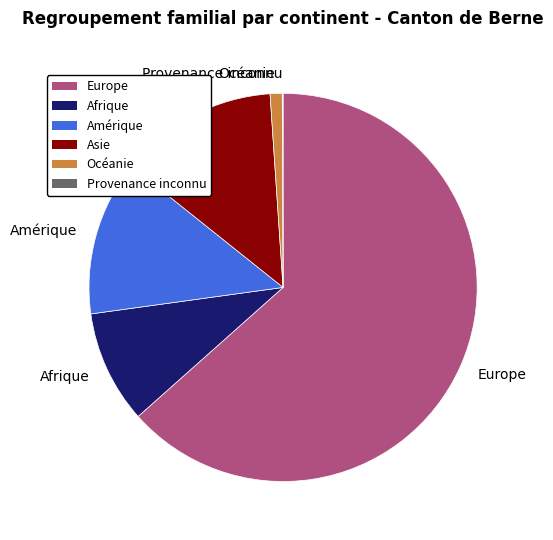

Which slice represents more than half of the pie?

Europe